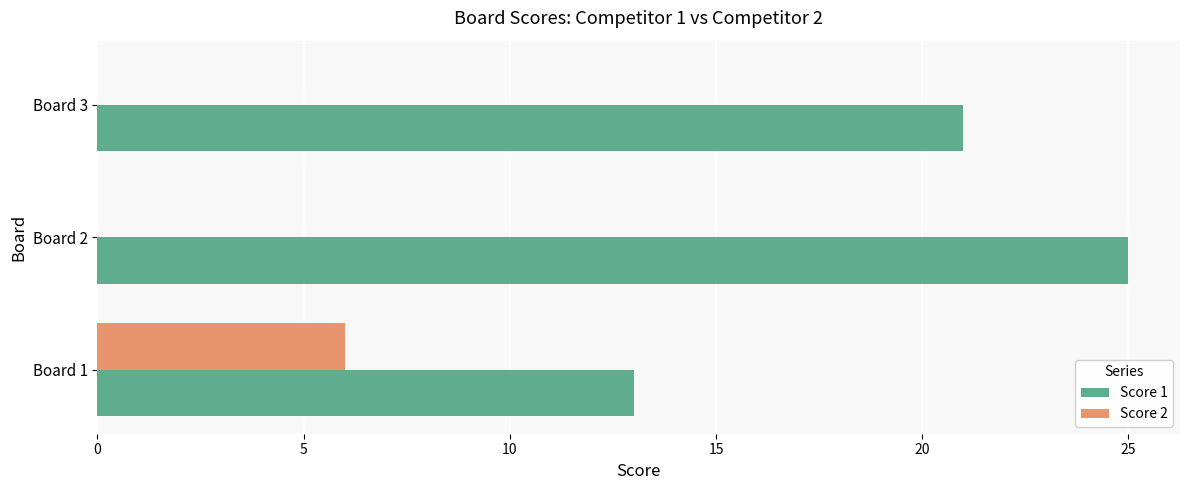

What is the greatest value displayed?

25